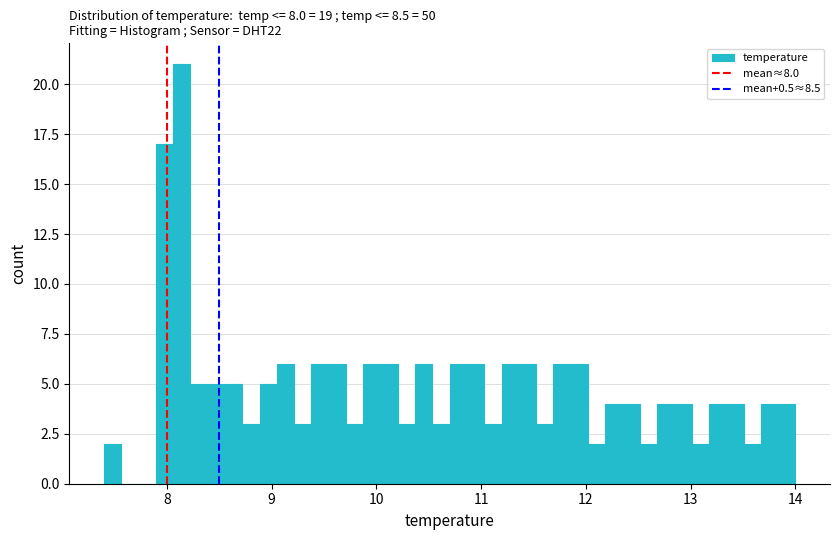

Around what value on the x-axis is the tallest bar? Give the approximate position of its centre, as read against the axis.

8.1